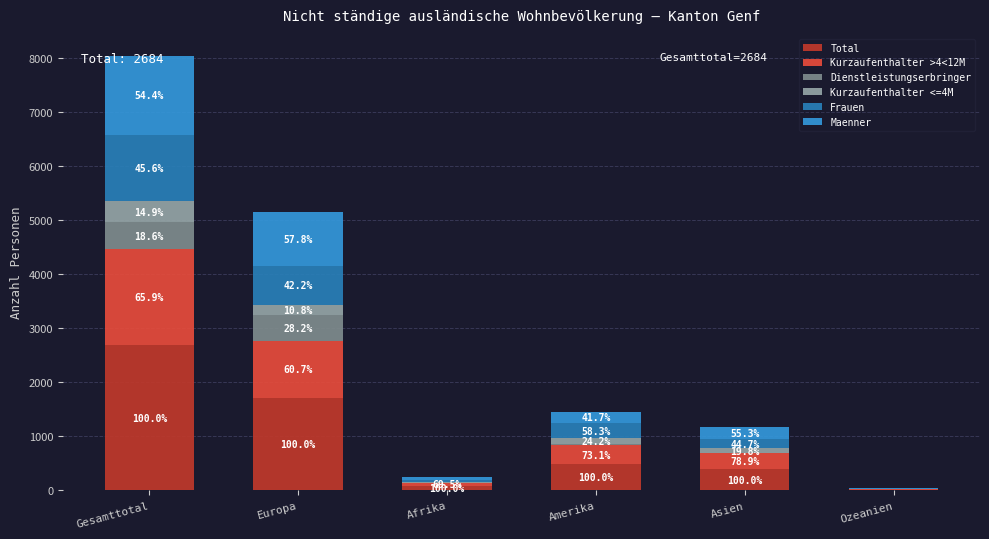

Are the bars grouped side by side (vs. stacked)?

No